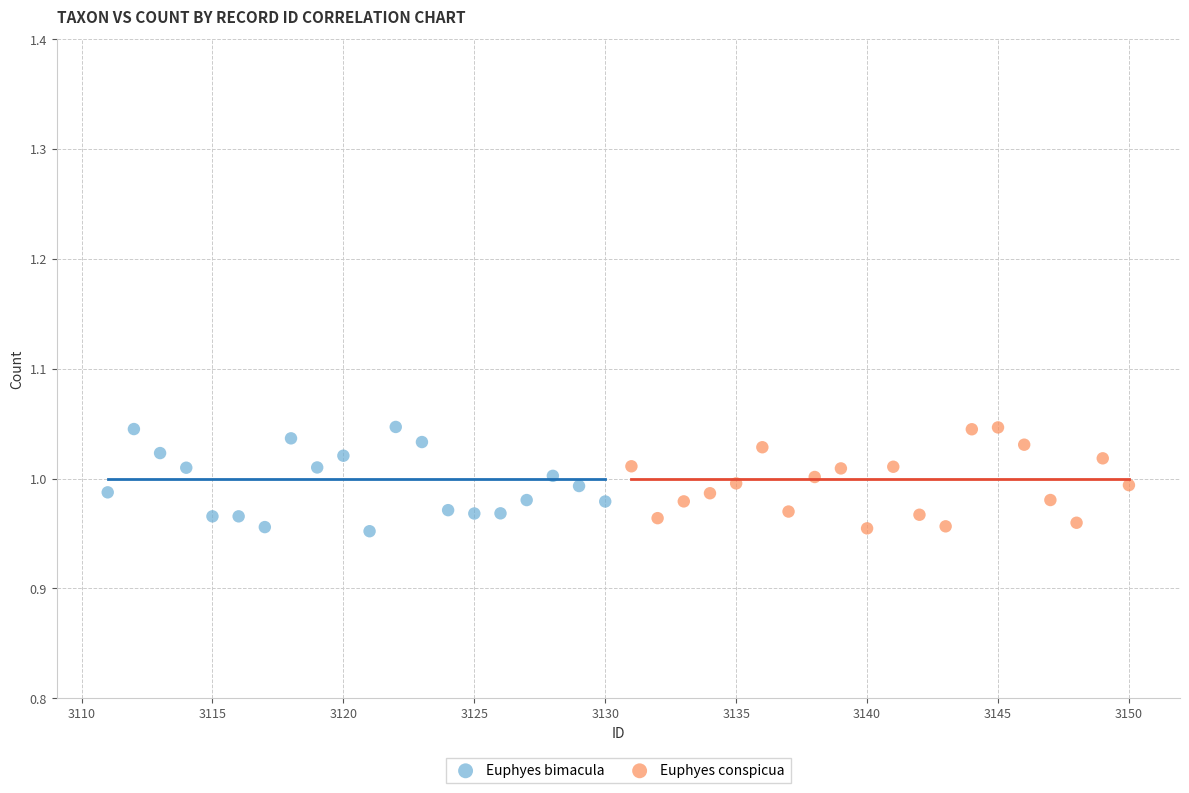

What are all the series names shown in the legend?

Euphyes bimacula, Euphyes conspicua